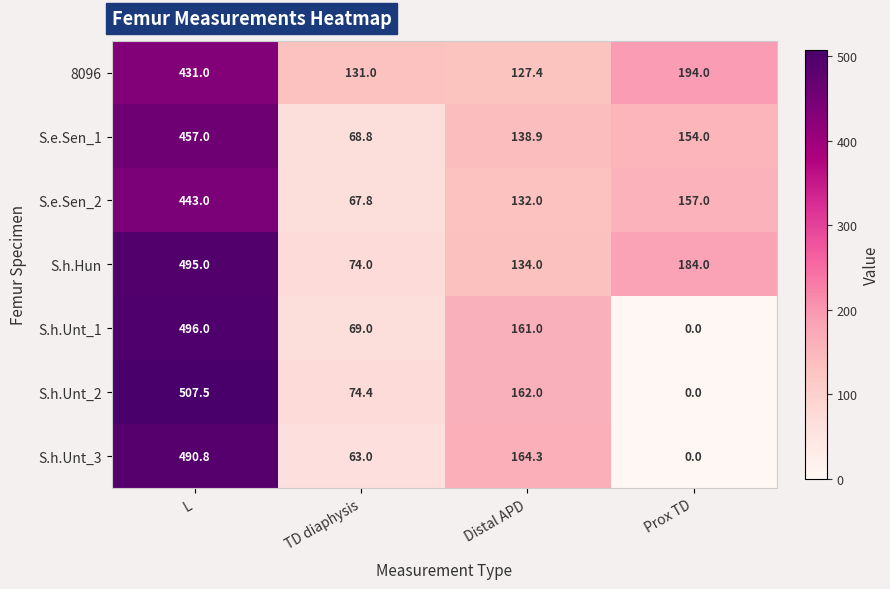

What is the sum of all S.e.Sen_1 values?

818.7